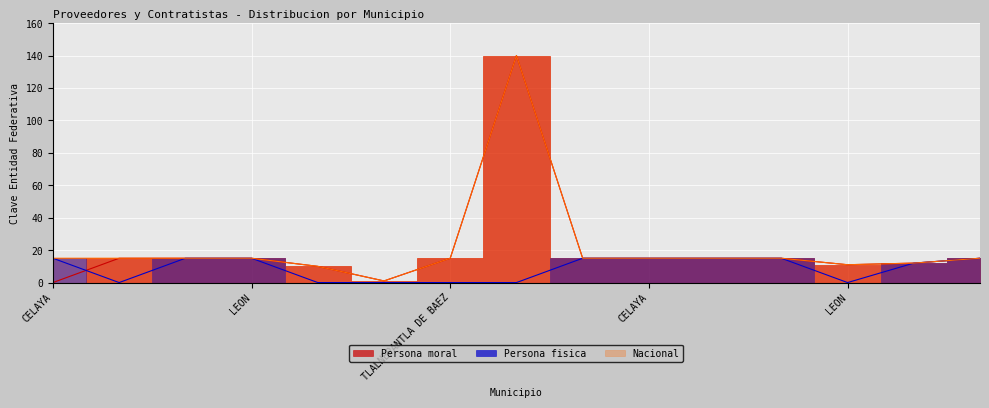

What is the average value of the Persona fisica series?

9